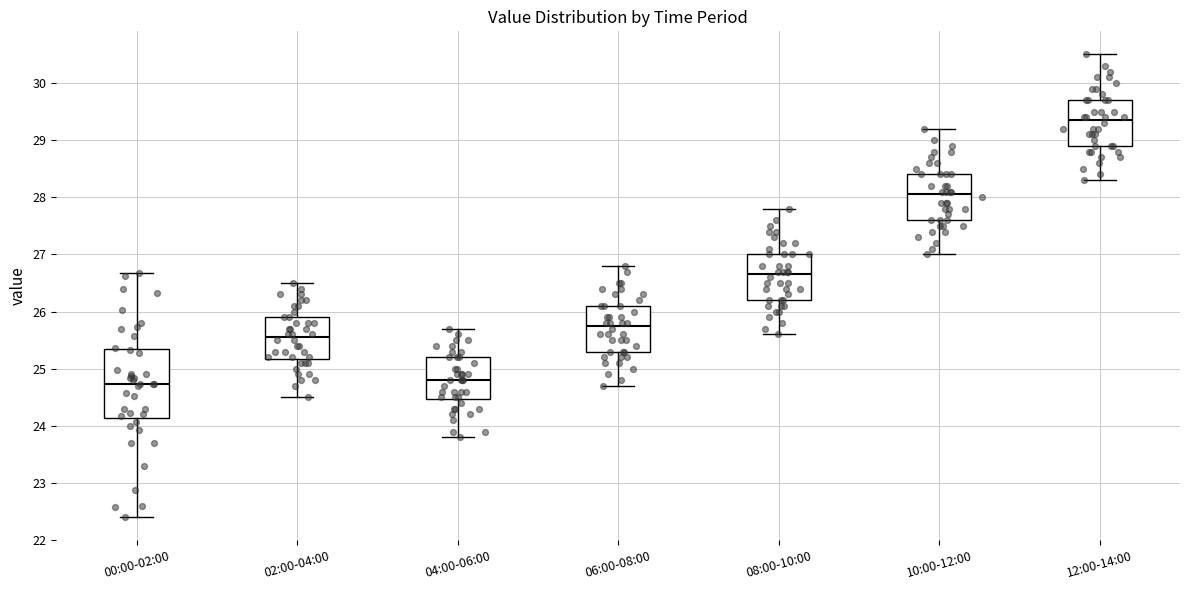

Reading left to right, read every box against the y-axis: the position of its median line, the range the box covers, and the ends of its whiskers. The values are not printed on the chart, so give them approximately, as read against the axis.

00:00-02:00: median 24.7, box 24.1 to 25.3, whiskers 22.4 to 26.7
02:00-04:00: median 25.6, box 25.2 to 25.9, whiskers 24.5 to 26.5
04:00-06:00: median 24.8, box 24.5 to 25.2, whiskers 23.8 to 25.7
06:00-08:00: median 25.8, box 25.3 to 26.1, whiskers 24.7 to 26.8
08:00-10:00: median 26.7, box 26.2 to 27.0, whiskers 25.6 to 27.8
10:00-12:00: median 28.1, box 27.6 to 28.4, whiskers 27.0 to 29.2
12:00-14:00: median 29.4, box 28.9 to 29.7, whiskers 28.3 to 30.5